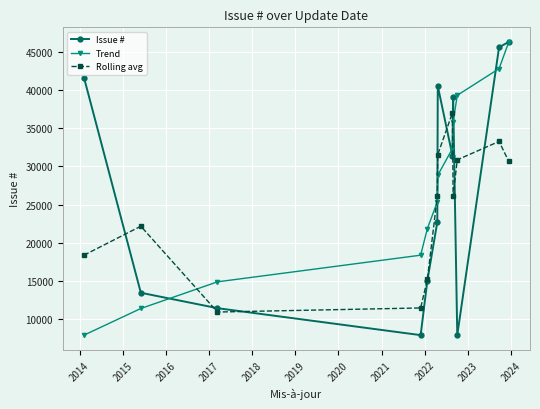

True or false: Trend and Rolling avg cross at least once.

True